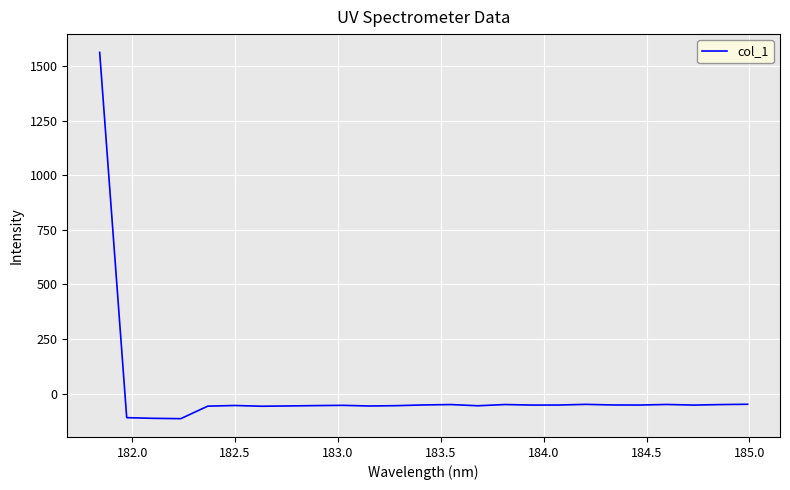

What is the smallest value displayed?

-114.6